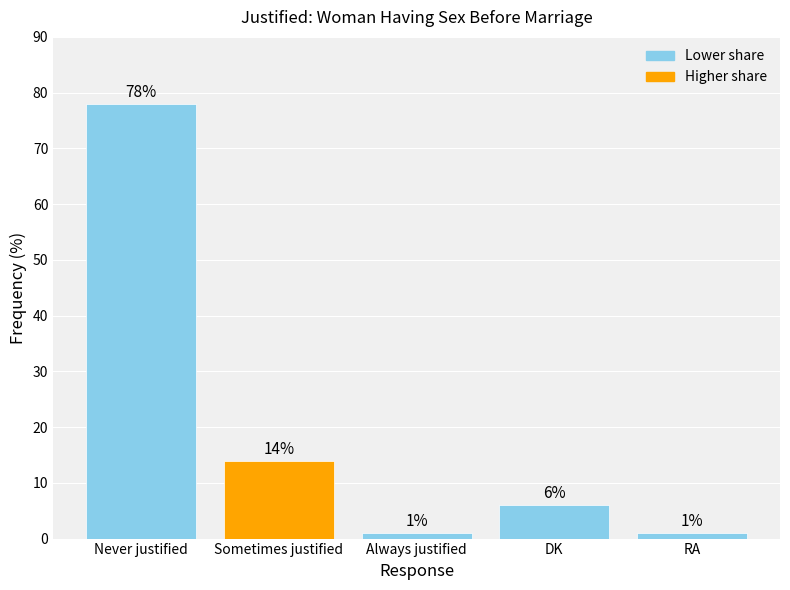

What is the change in value from Sometimes justified to Always justified?

-13